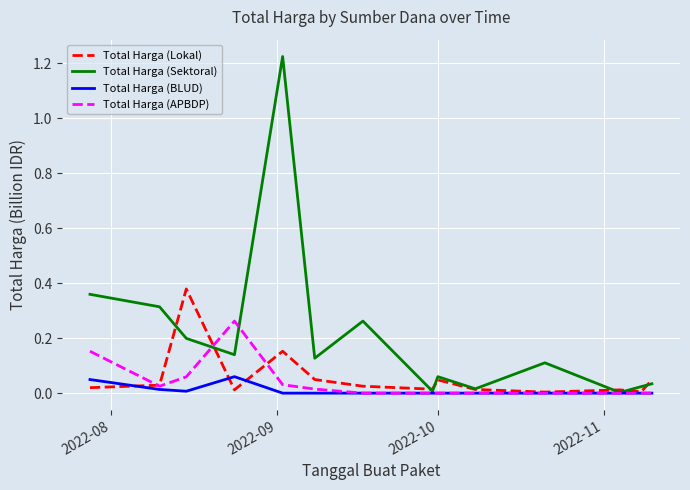

Which series has the largest total across all categories?

Total Harga (Sektoral)